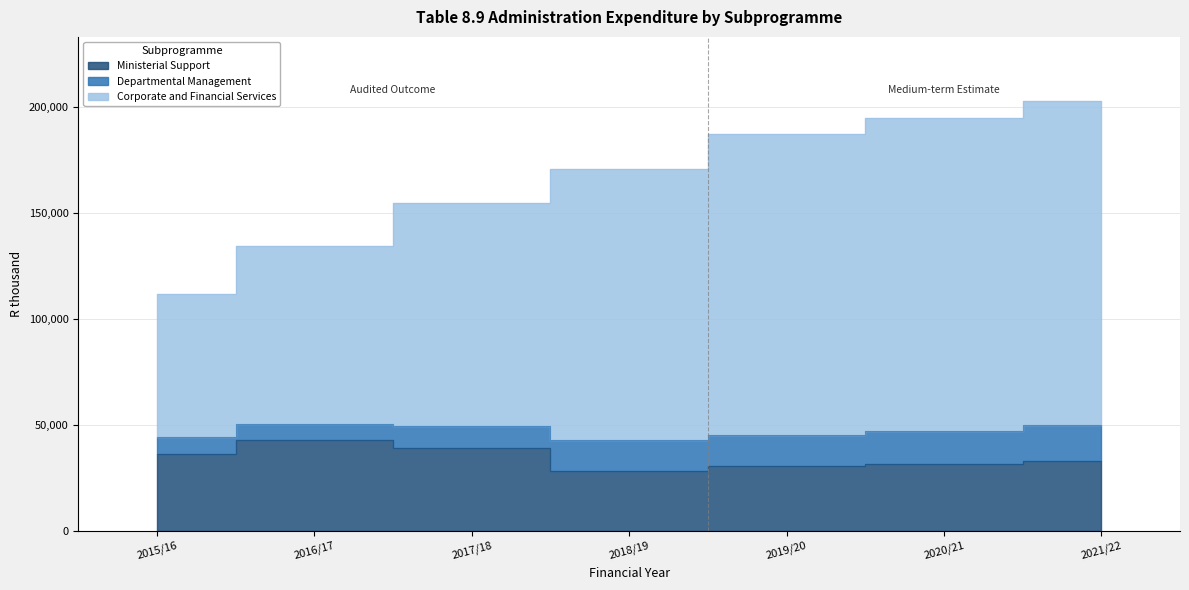

How many data points does each series have?

7